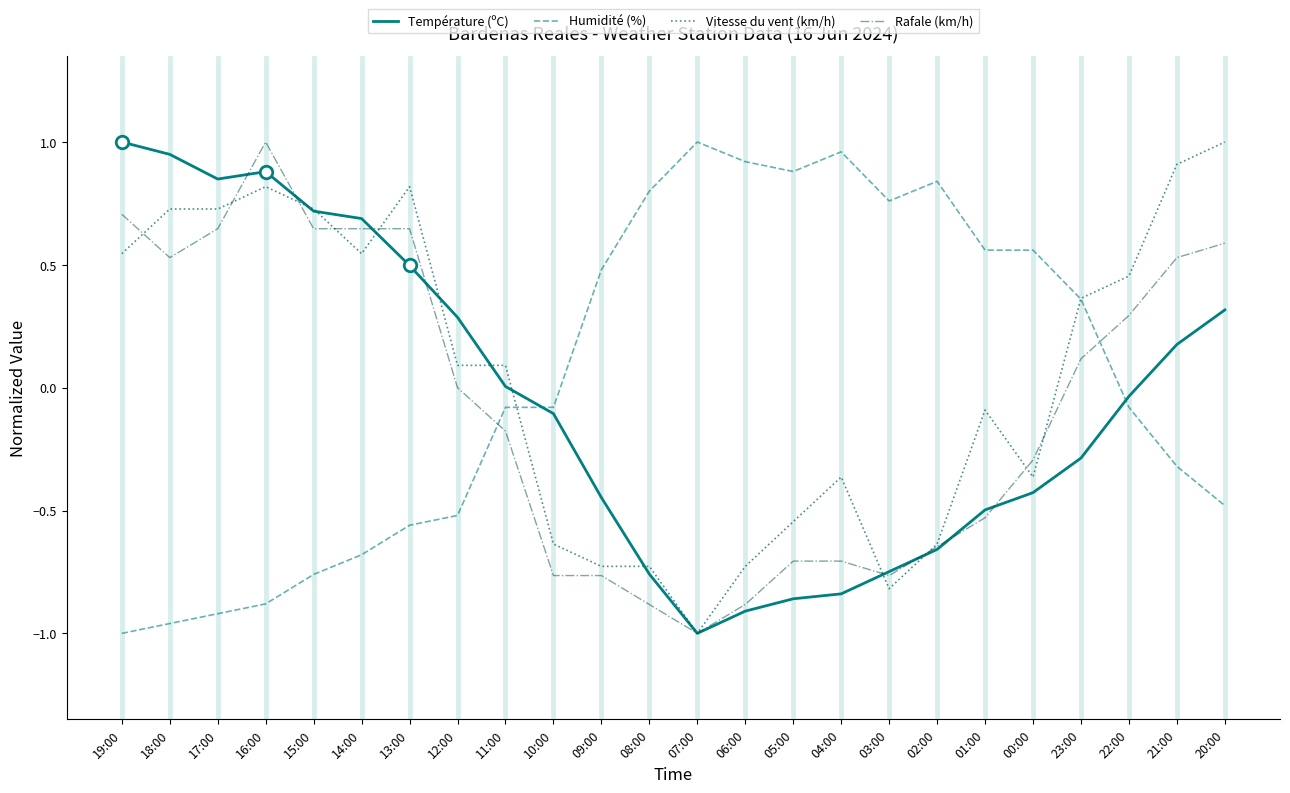

Where do Humidité (%) and Vitesse du vent (km/h) first cross each other?

11:00 and 10:00